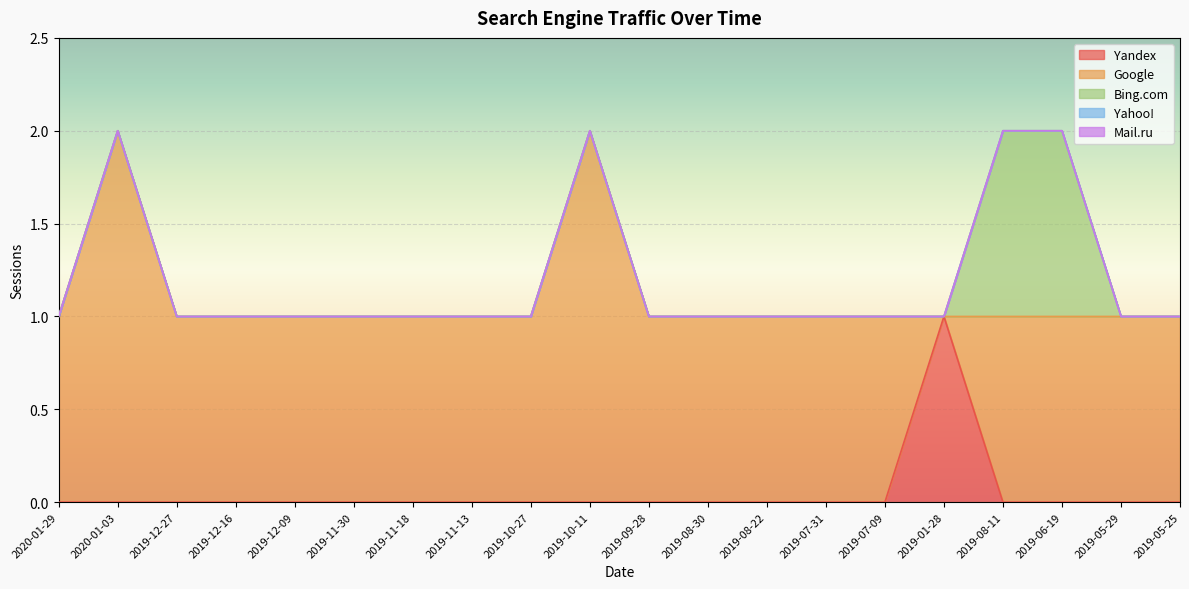

Does the chart display data point markers on the line(s)?

No